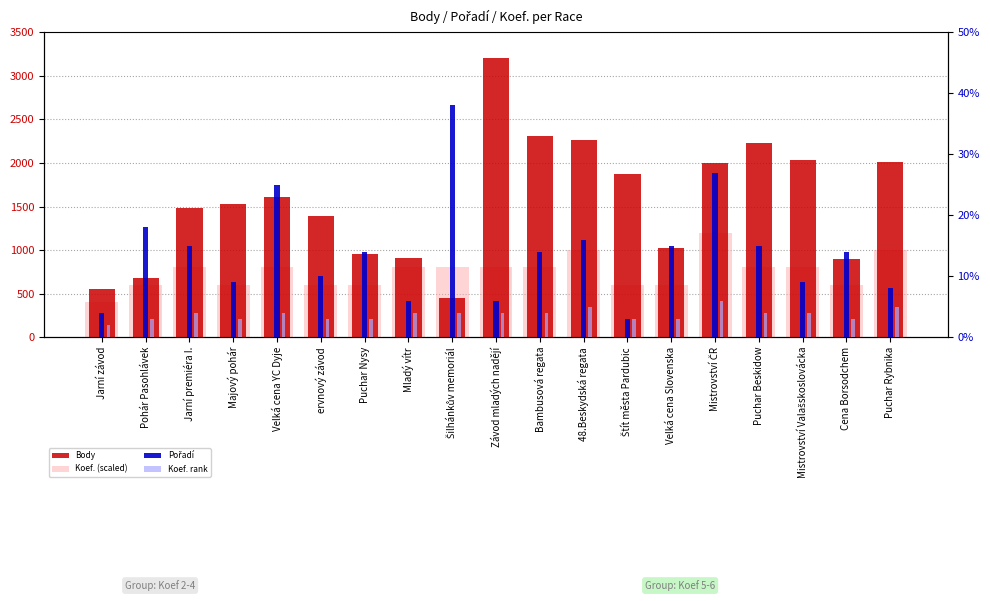

What is the spread (max minus min) of values at Puchar Nysy?

947